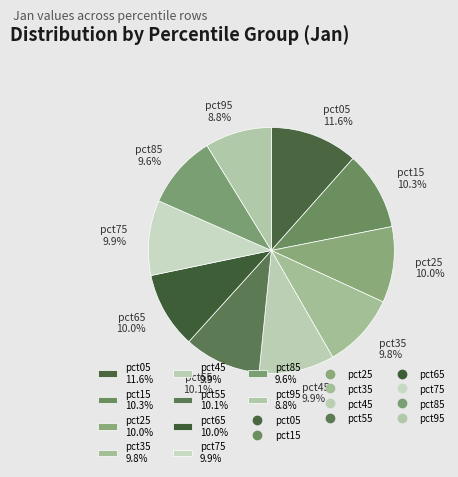

Combined, what portion of the pie is pct85 and pct45?

19.5%